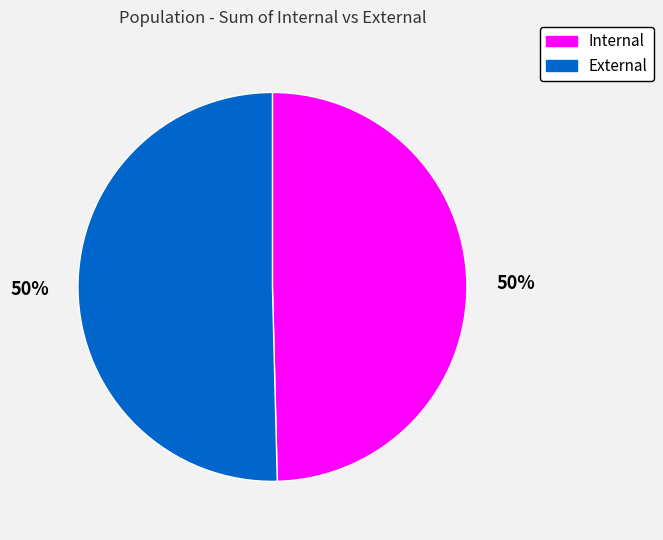

Is the sum of Internal and External greater than half?

Yes